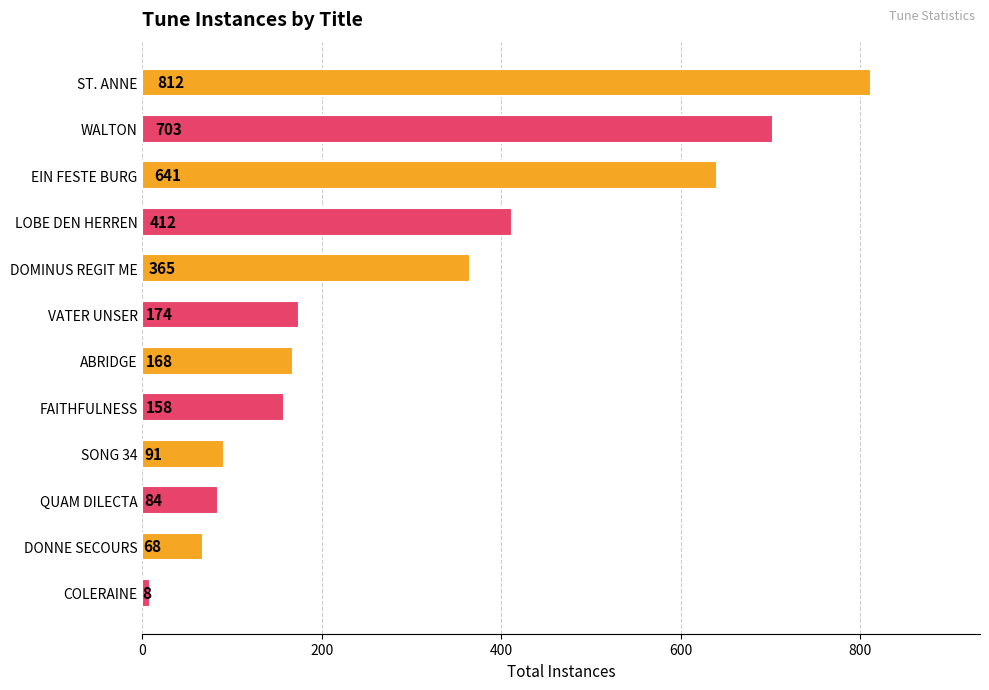

Are the bars grouped side by side (vs. stacked)?

No